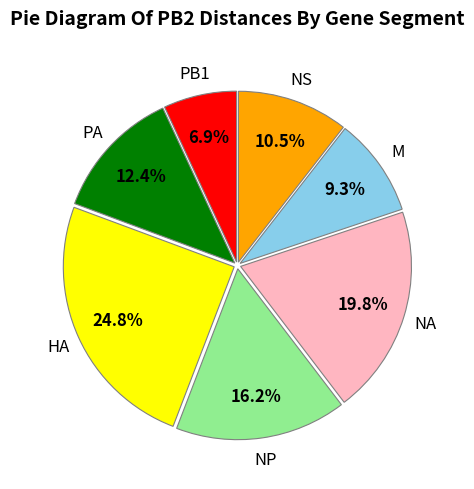

Is there a majority slice in this chart?

No